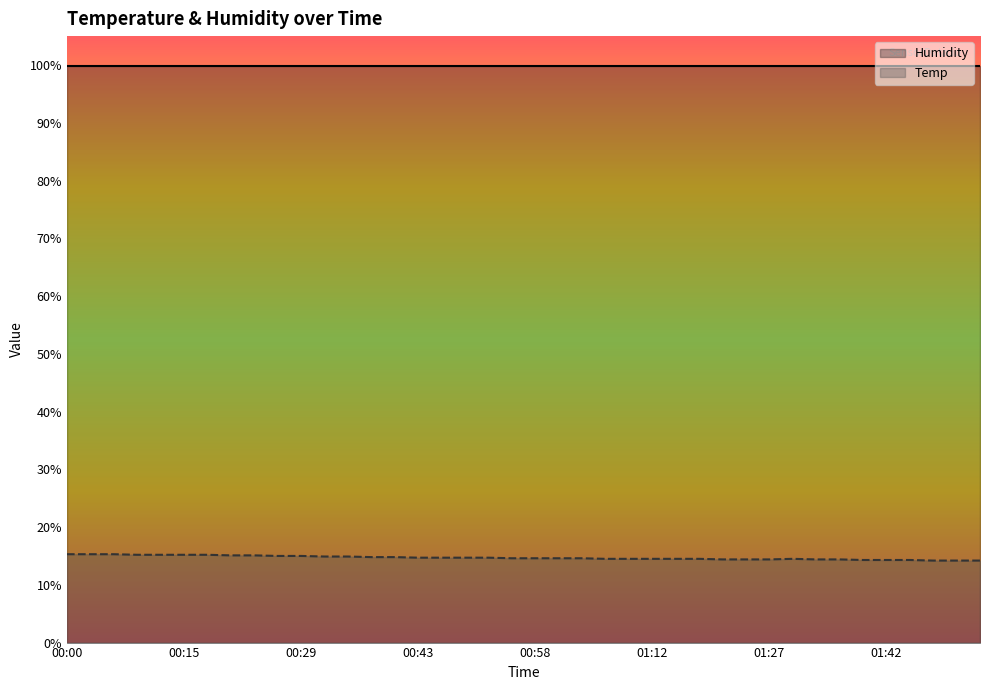

What is the maximum value shown in the chart?

99.9